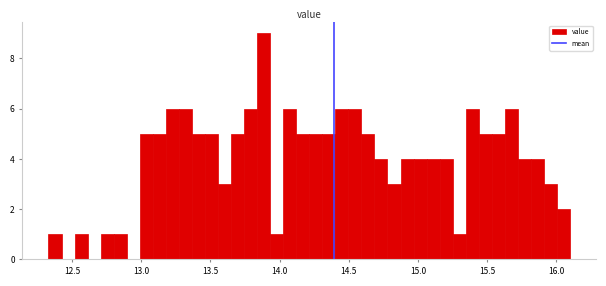

Read against the x-axis, roughly where is the centre of the tallest bar?

13.90